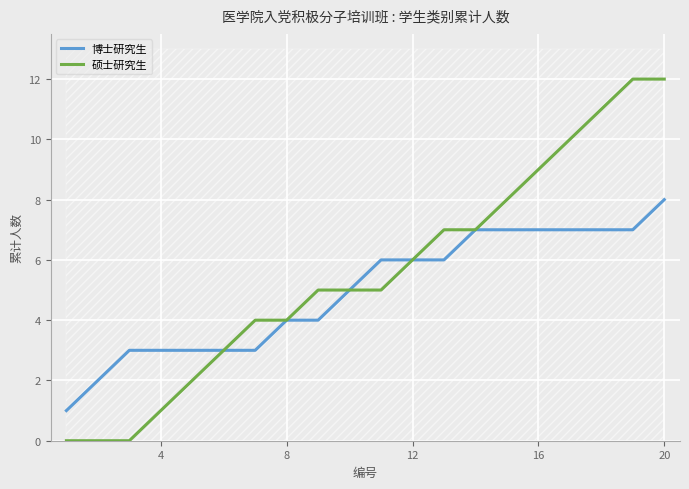

List the series in order of their peak value, lowest first.

博士研究生, 硕士研究生